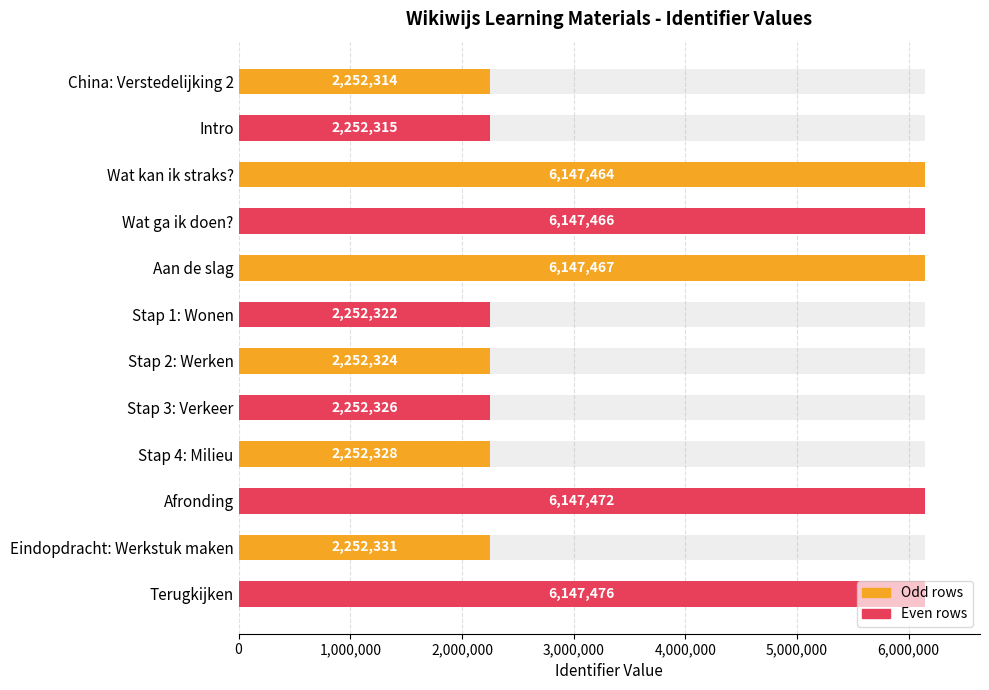

Is it true that the value at Stap 2: Werken is 975022?

False